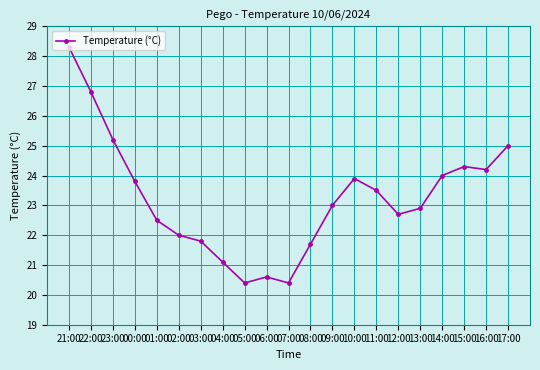

What is the minimum value shown in the chart?

20.4